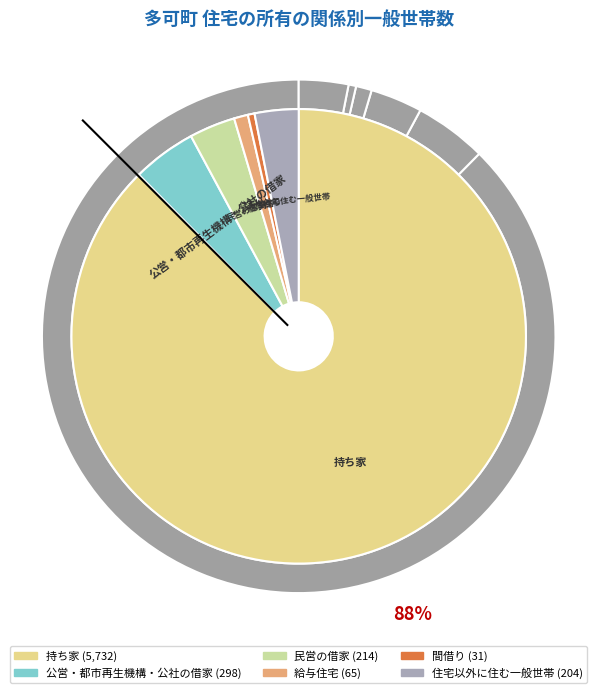

To the nearest percent, what is the difference between the 持ち家 and 給与住宅 slice percentages?

87%